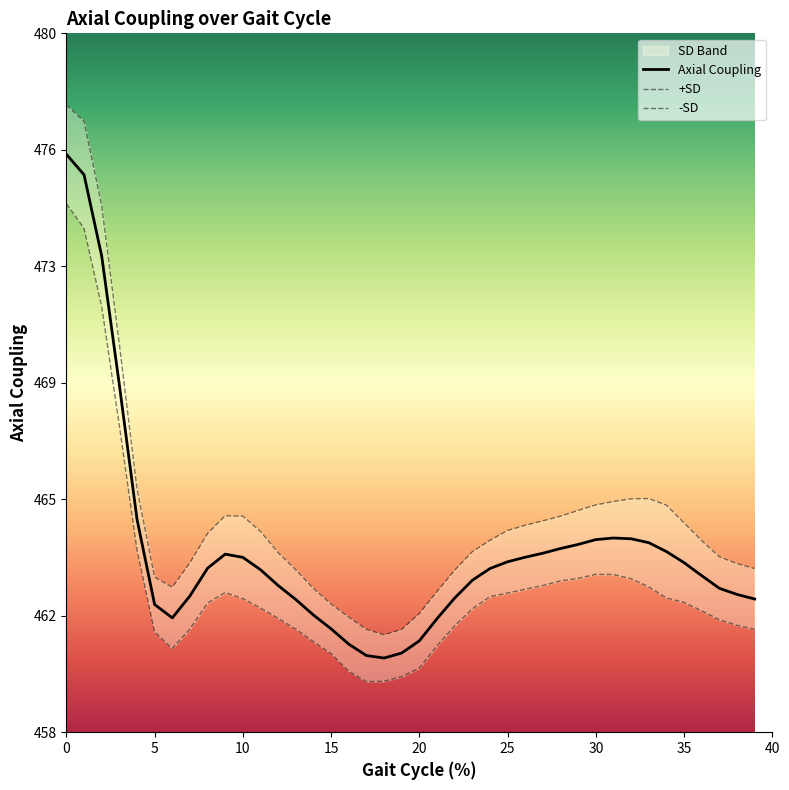

Which series changed the most between 10 and 21?

+SD